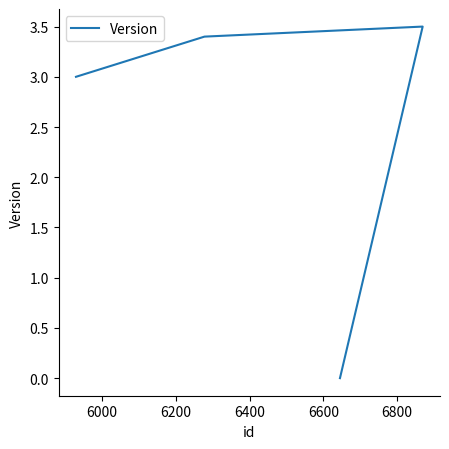

What is the sum of all values?

9.9